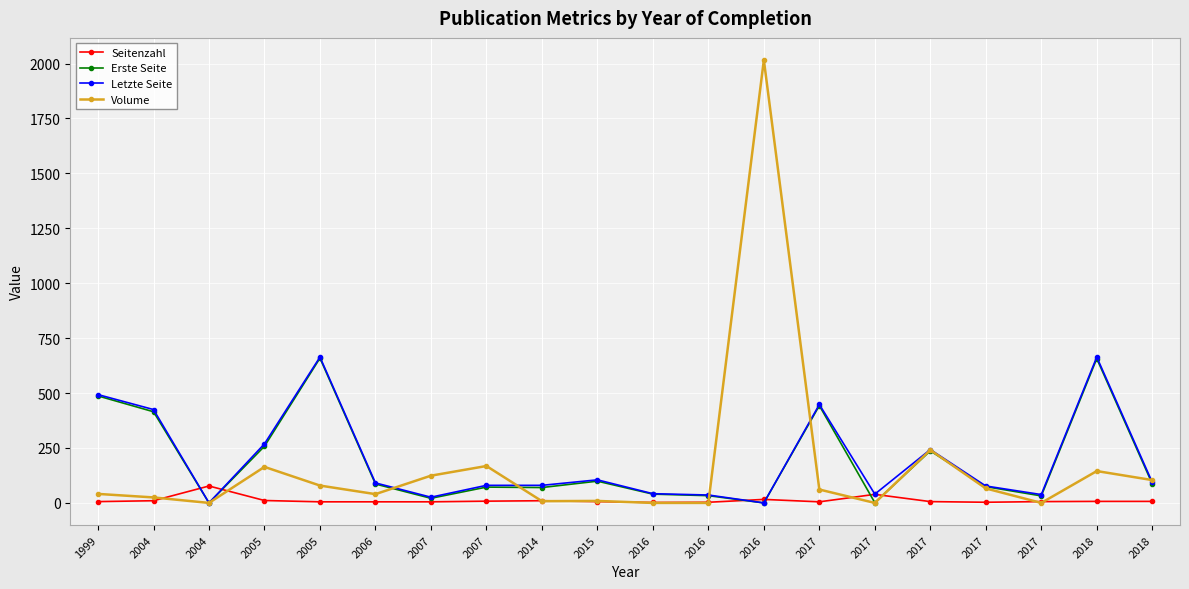

What are all the series names shown in the legend?

Seitenzahl, Erste Seite, Letzte Seite, Volume